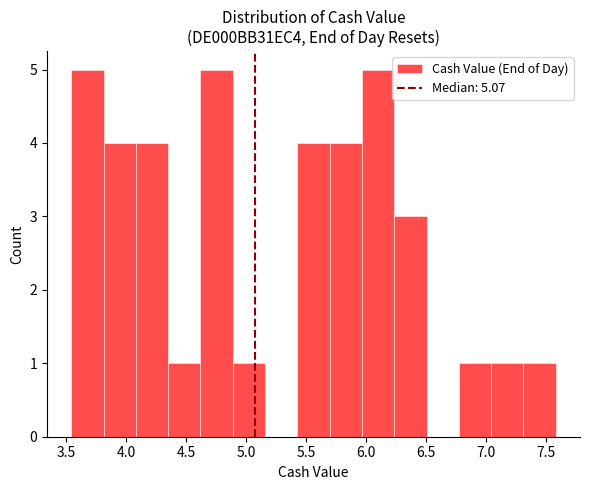

How tall is the bar that spans 4.90 to 5.15 on the x-axis? Neither the bar edges nor the heights are printed on the chart, so give them approximately, as read against the axes.

1